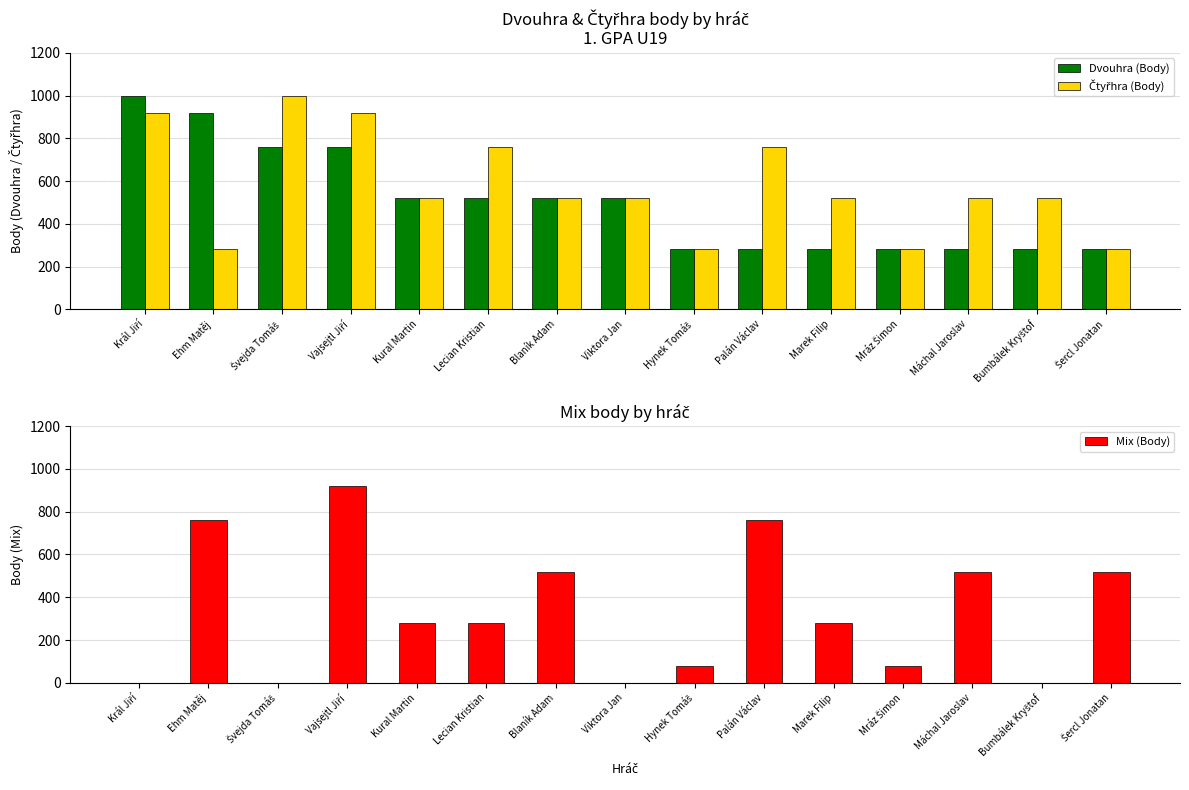

What is the spread (max minus min) of values at Švejda Tomáš?

1000